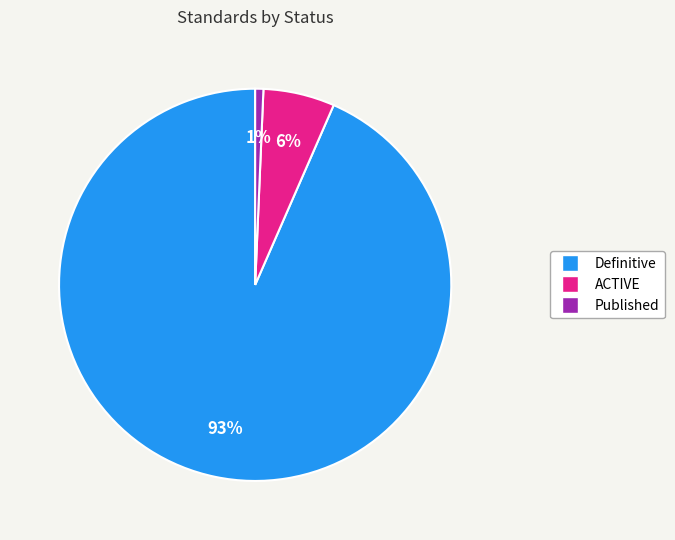

To the nearest percent, what is the average slice percentage?

33%